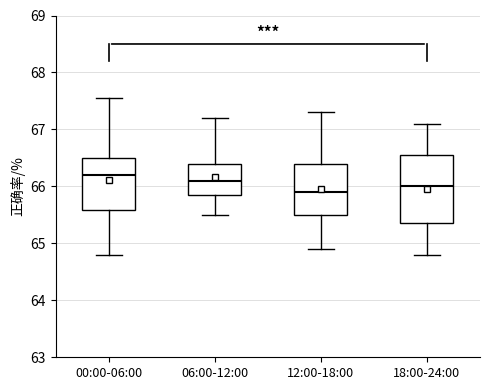

Reading left to right, read every box against the y-axis: the position of its median line, the range the box covers, and the ends of its whiskers. The values are not printed on the chart, so give them approximately, as read against the axis.

00:00-06:00: median 66.2, box 65.6 to 66.5, whiskers 64.8 to 67.6
06:00-12:00: median 66.1, box 65.9 to 66.4, whiskers 65.5 to 67.2
12:00-18:00: median 65.9, box 65.5 to 66.4, whiskers 64.9 to 67.3
18:00-24:00: median 66.0, box 65.4 to 66.6, whiskers 64.8 to 67.1